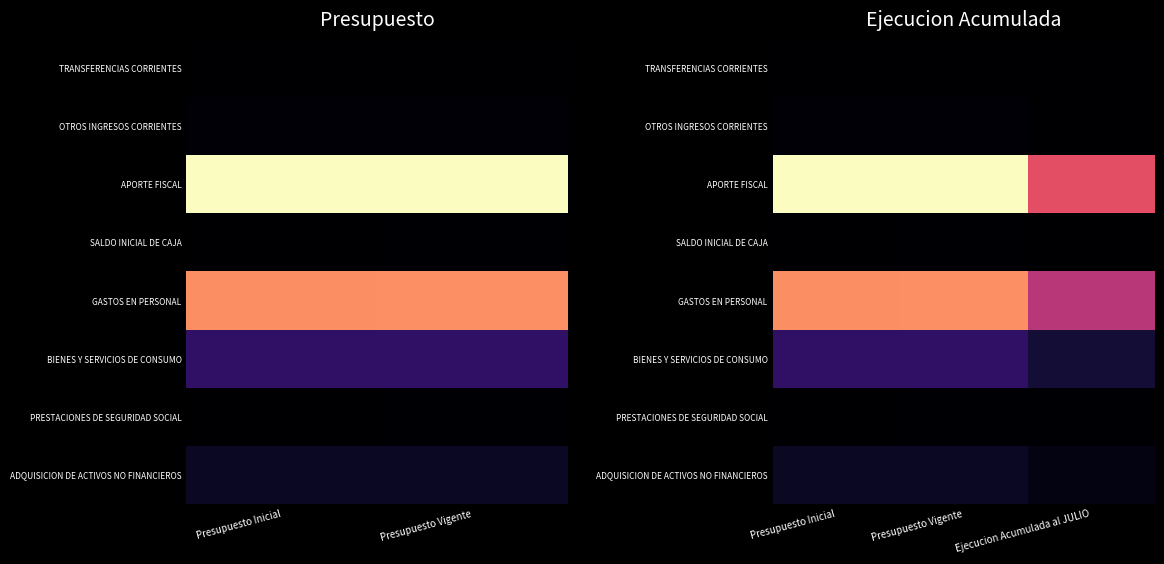

Which label corresponds to the largest value in the chart?

Presupuesto Inicial